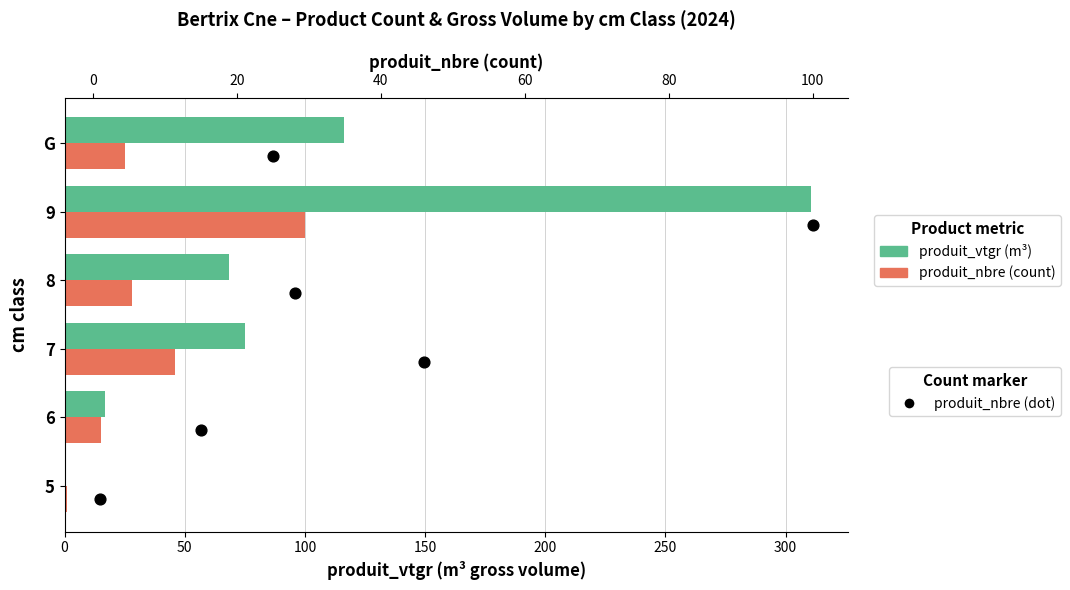

What is the total value across all series at 250?

145.9